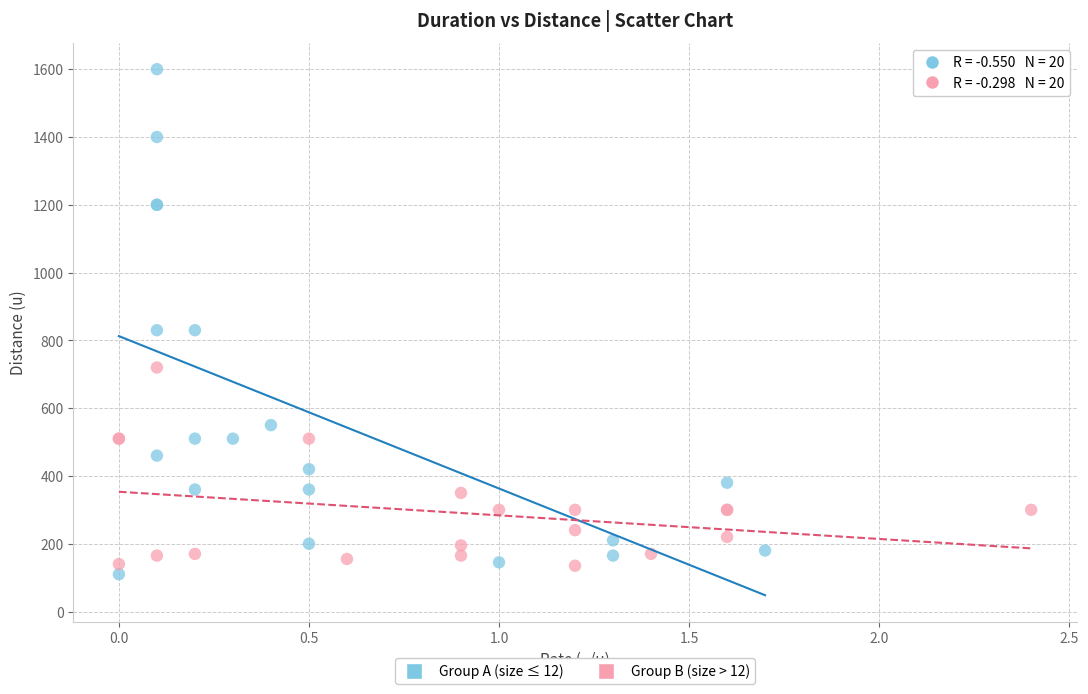

Which series has the largest Y range (max minus min)?

Group A (size ≤ 12)